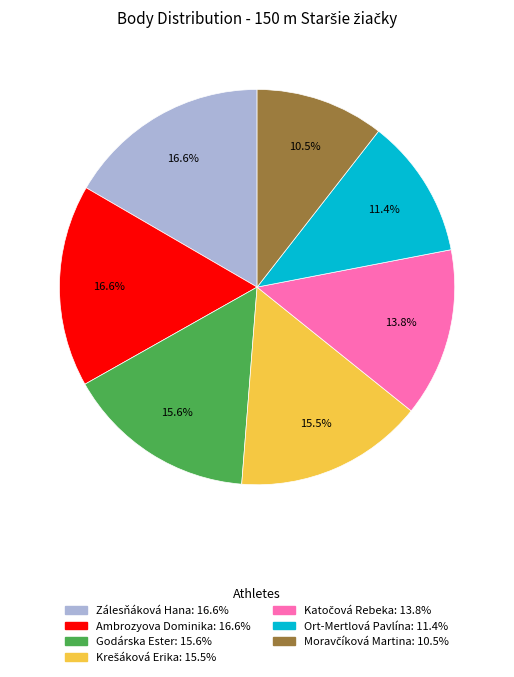

Approximately how many times larger is the value at Godárska Ester compared to Ort-Mertlová Pavlína?

1.4